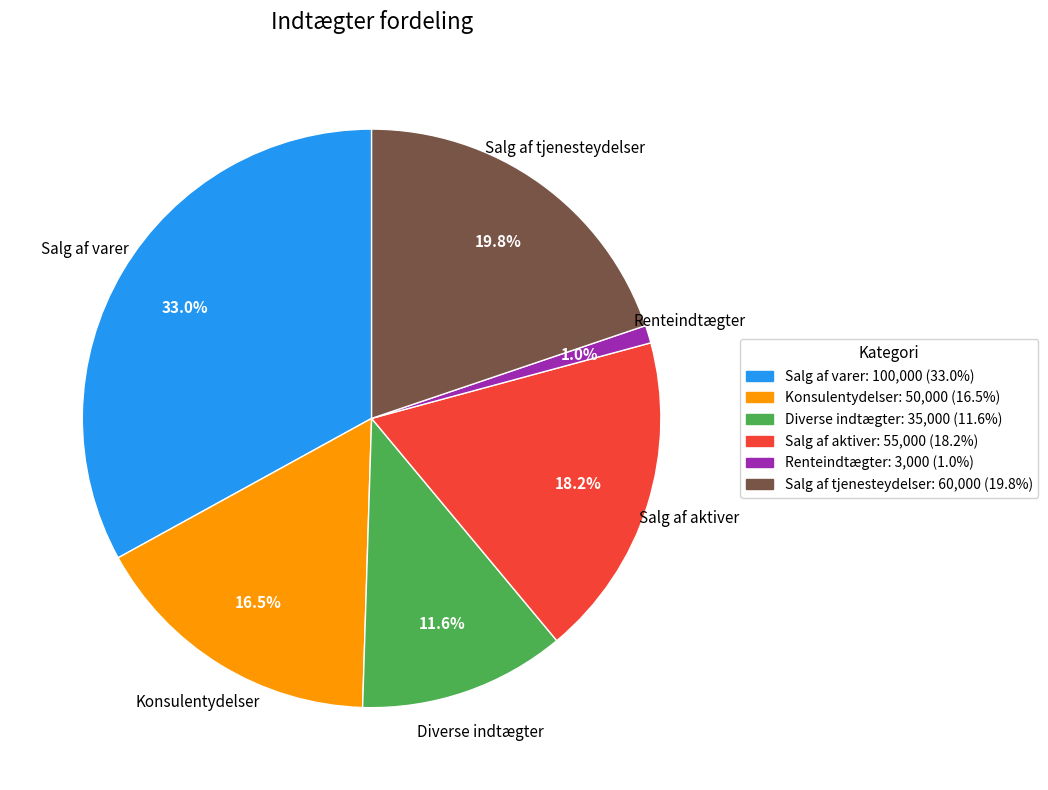

How many segments does this pie chart have?

6